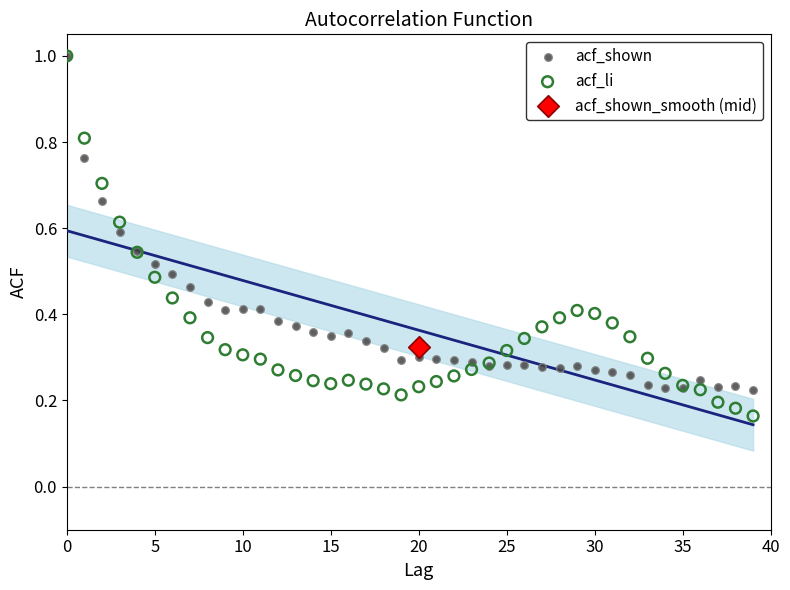

What are all the series names shown in the legend?

acf_shown, acf_li, acf_shown_smooth (mid)